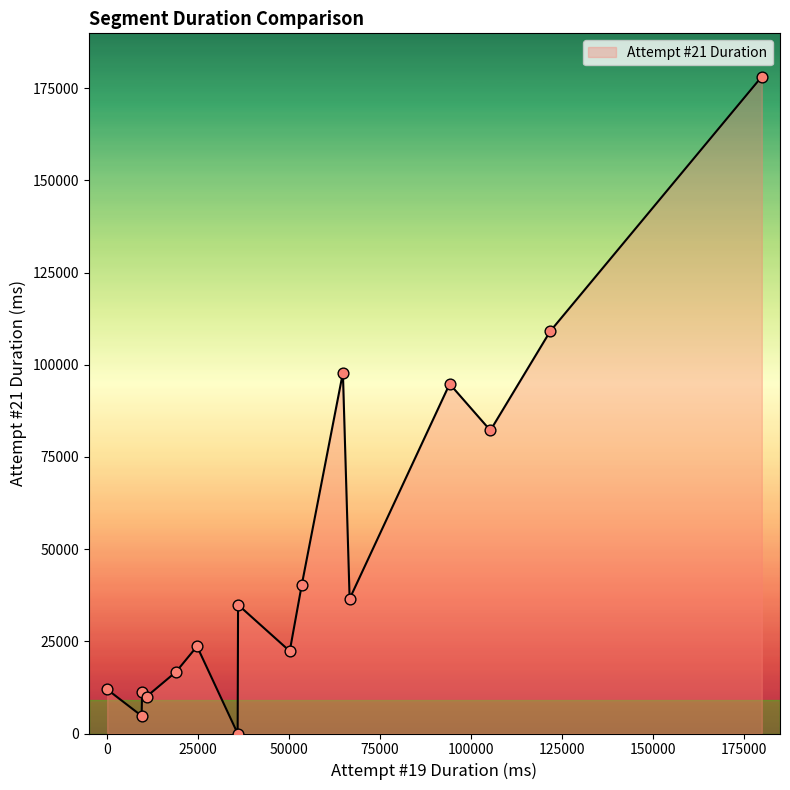

What is the maximum value shown in the chart?

178152